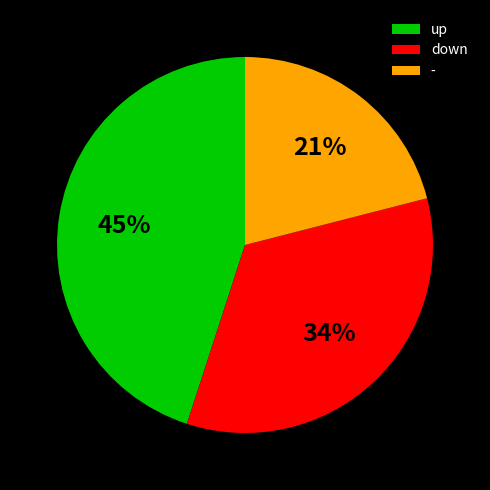

To the nearest percent, what is the difference between the largest and smallest slice percentages?

24%